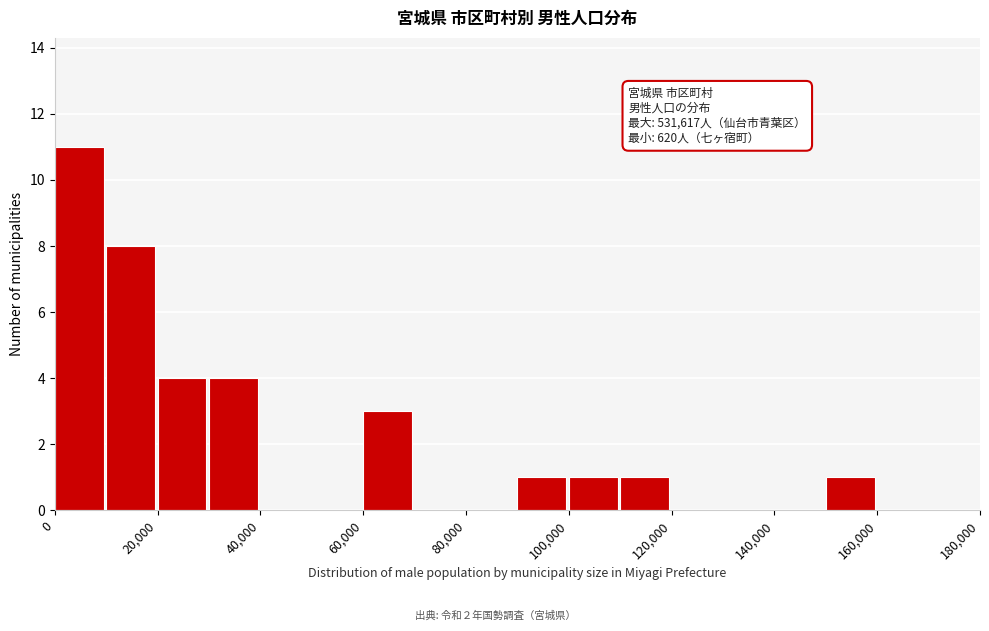

Which range on the x-axis has the tallest bar?

0 to 10000